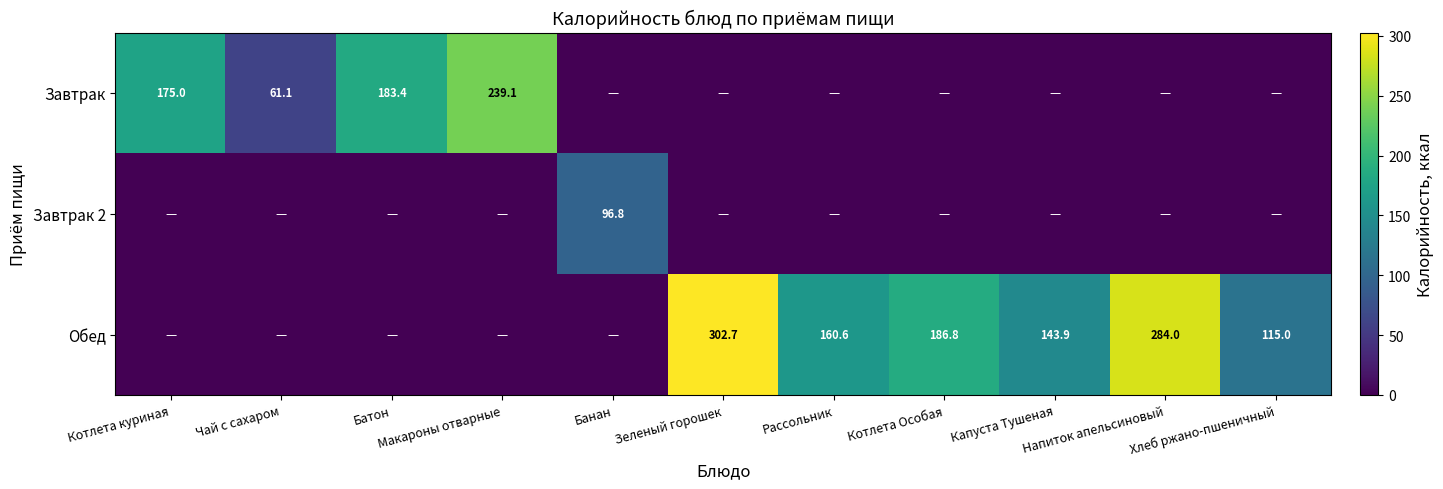

What is the maximum value shown in the chart?

302.7